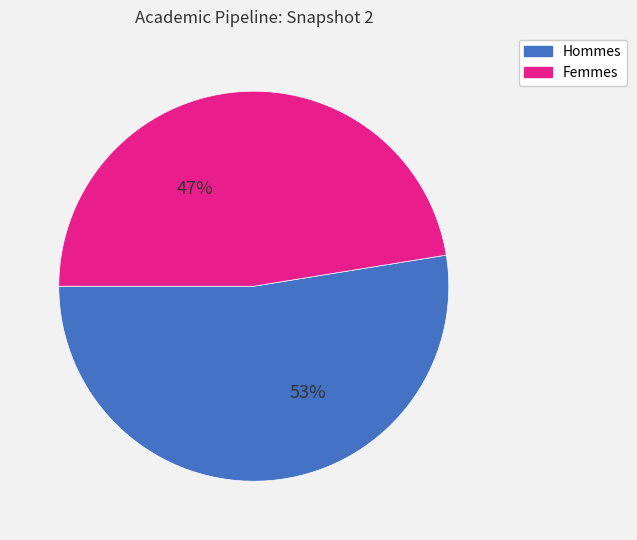

To the nearest percent, what is the average slice percentage?

50%